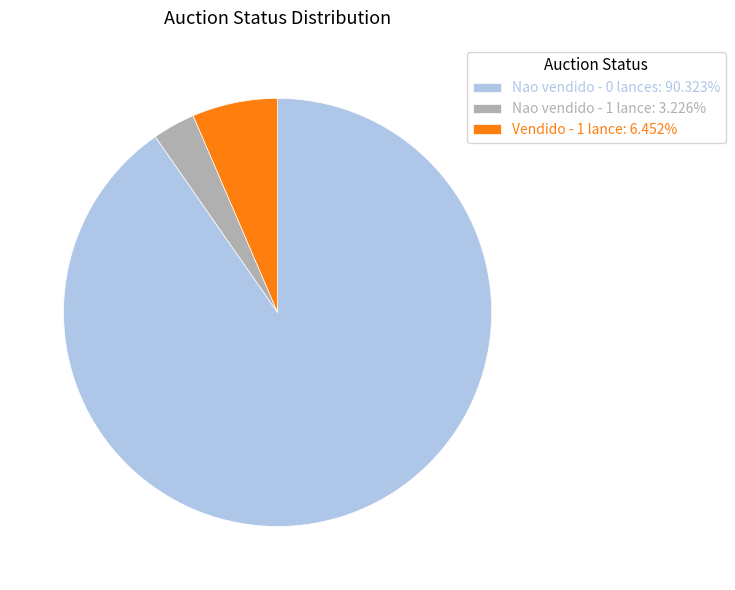

What is the ratio of the value at Nao vendido - 0 lances: 90.323% to the value at Vendido - 1 lance: 6.452%?

14.0